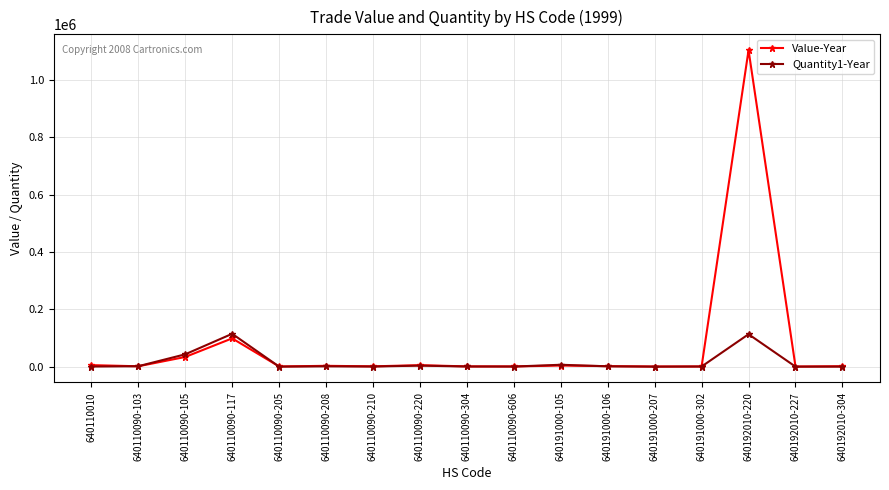

What are all the series names shown in the legend?

Value-Year, Quantity1-Year